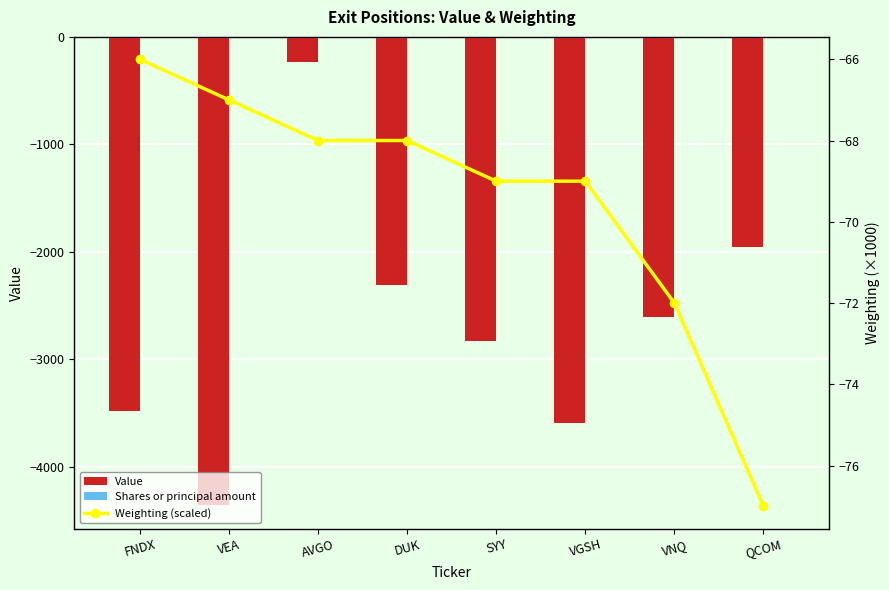

Reading left to right, transcribe all the data shown in this chart.

Value: FNDX=-3482.0	VEA=-4358.0	AVGO=-238.0	DUK=-2309.0	SYY=-2826.0	VGSH=-3592.0	VNQ=-2609.0	QCOM=-1952.0
Shares or principal amount: FNDX=-0.1	VEA=-0.1	AVGO=-0.1	DUK=-0.1	SYY=-0.1	VGSH=-0.1	VNQ=-0.1	QCOM=-0.1
Weighting (scaled): FNDX=-66.0	VEA=-67.0	AVGO=-68.0	DUK=-68.0	SYY=-69.0	VGSH=-69.0	VNQ=-72.0	QCOM=-77.0